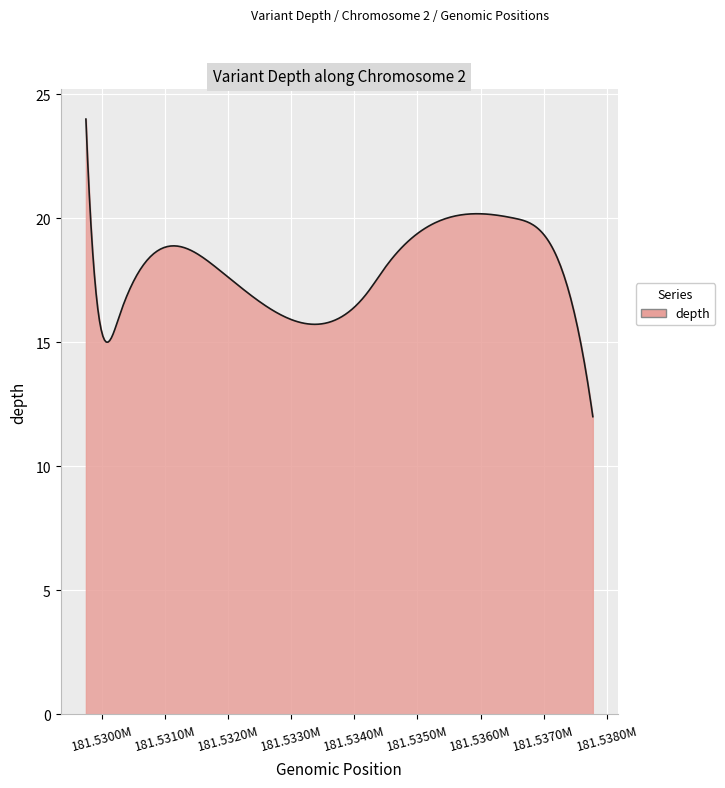

What is the smallest value displayed?

12.0